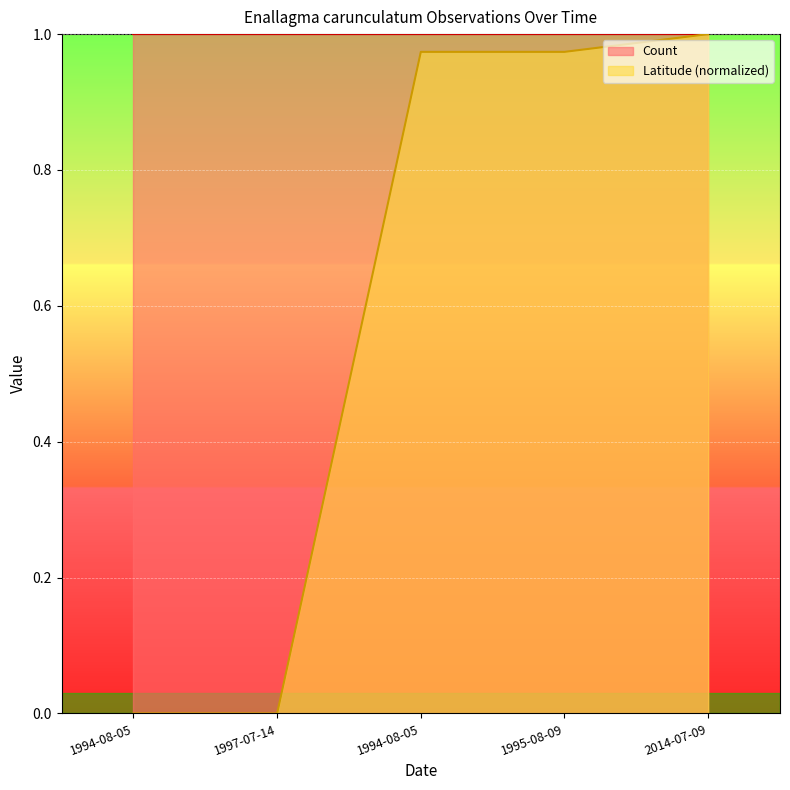

Which category has the lowest value across all series?

1994-08-05